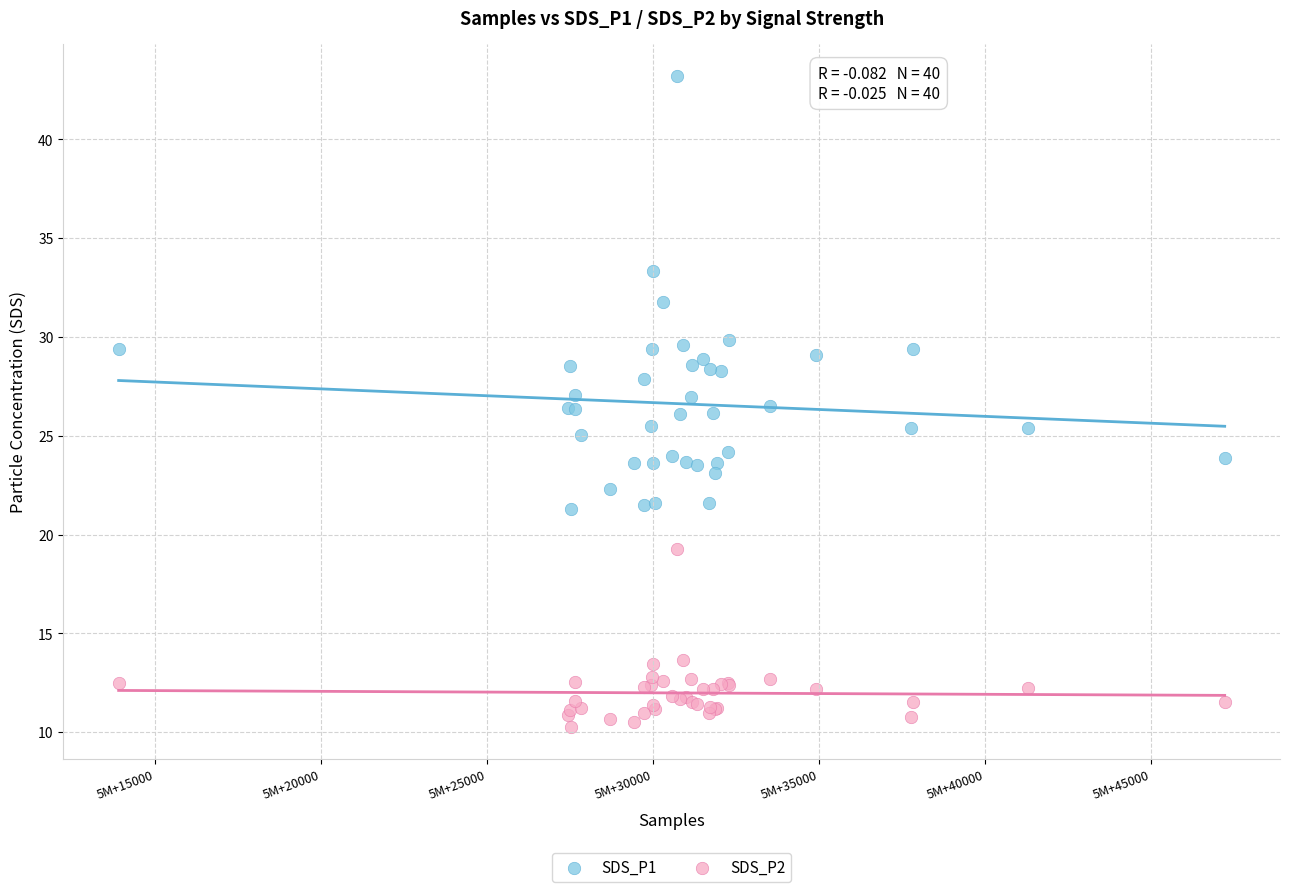

Which series contains the highest Y value?

SDS_P1